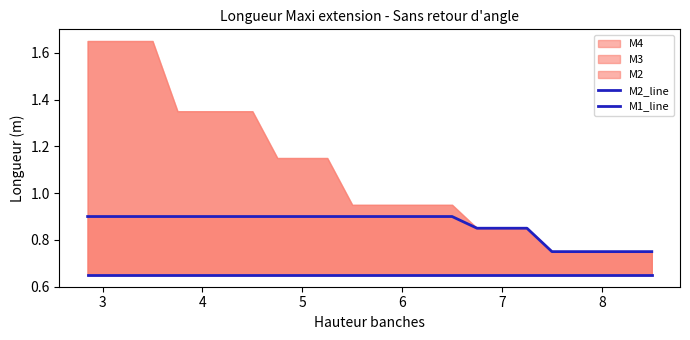

How many M2_line values are between 0 and 1?

24